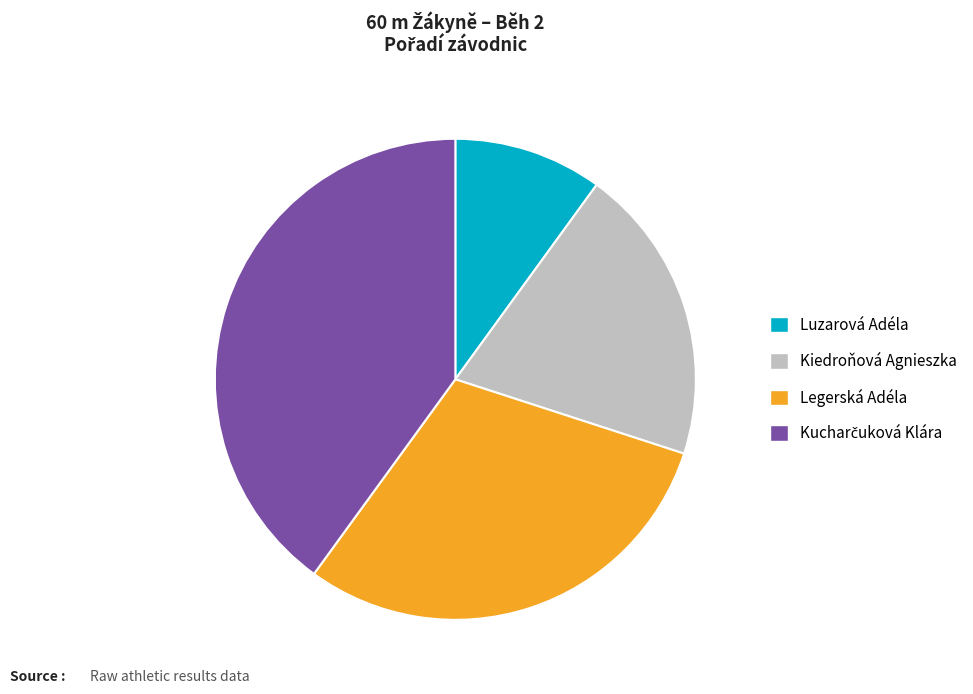

What is the ratio of the value at Kiedroňová Agnieszka to the value at Legerská Adéla?

0.7